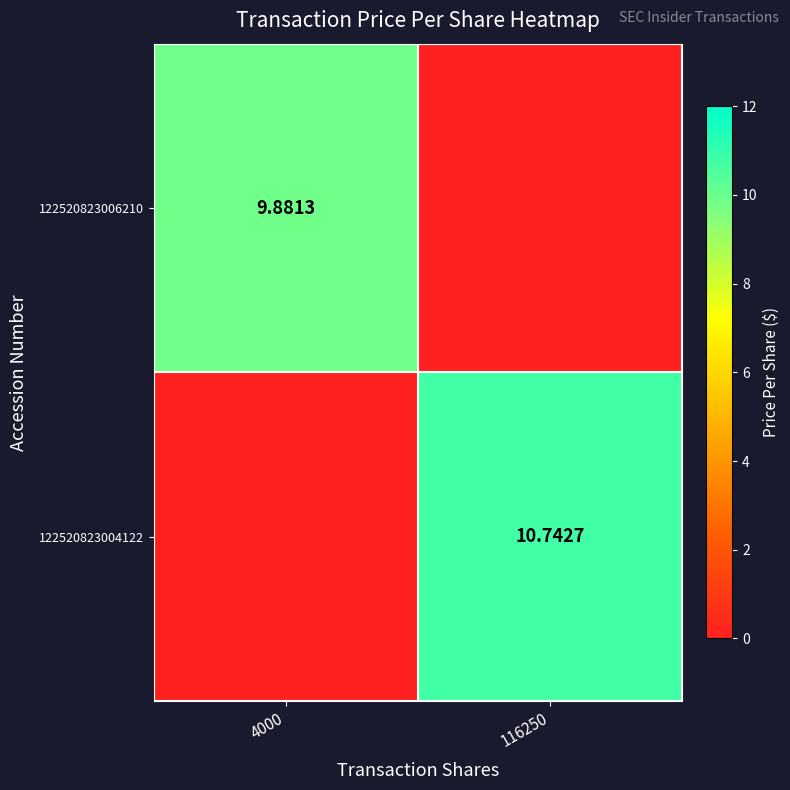

Which series has the widest spread of values?

122520823004122